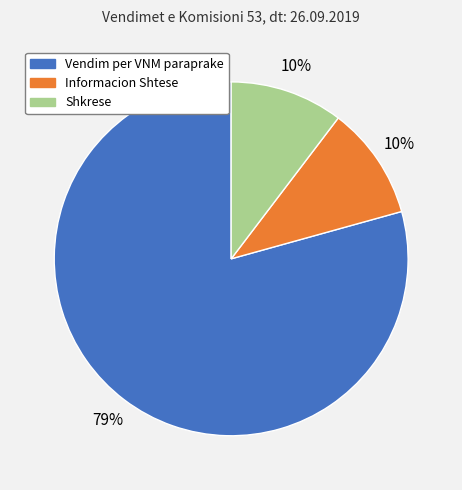

Which slice is the largest?

Vendim per VNM paraprake